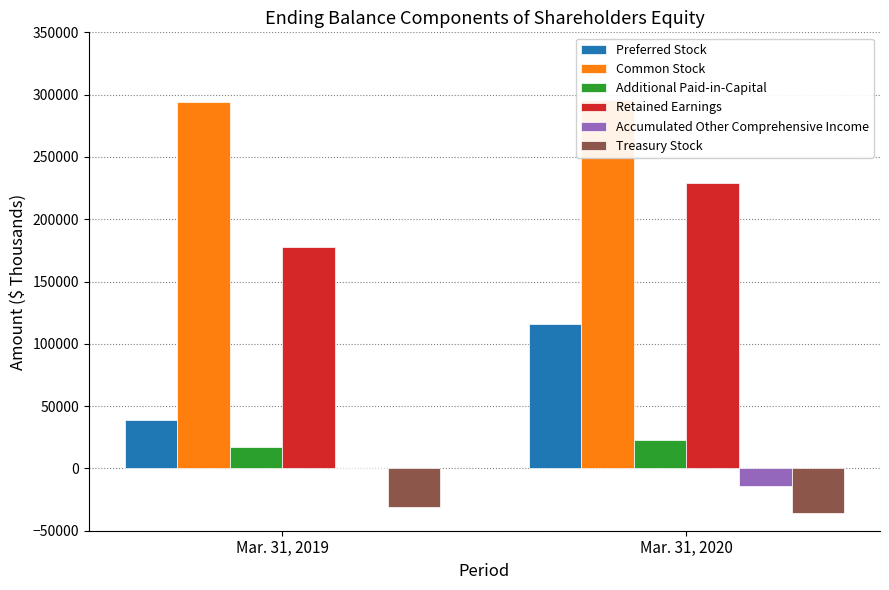

Which series has the largest total across all categories?

Common Stock